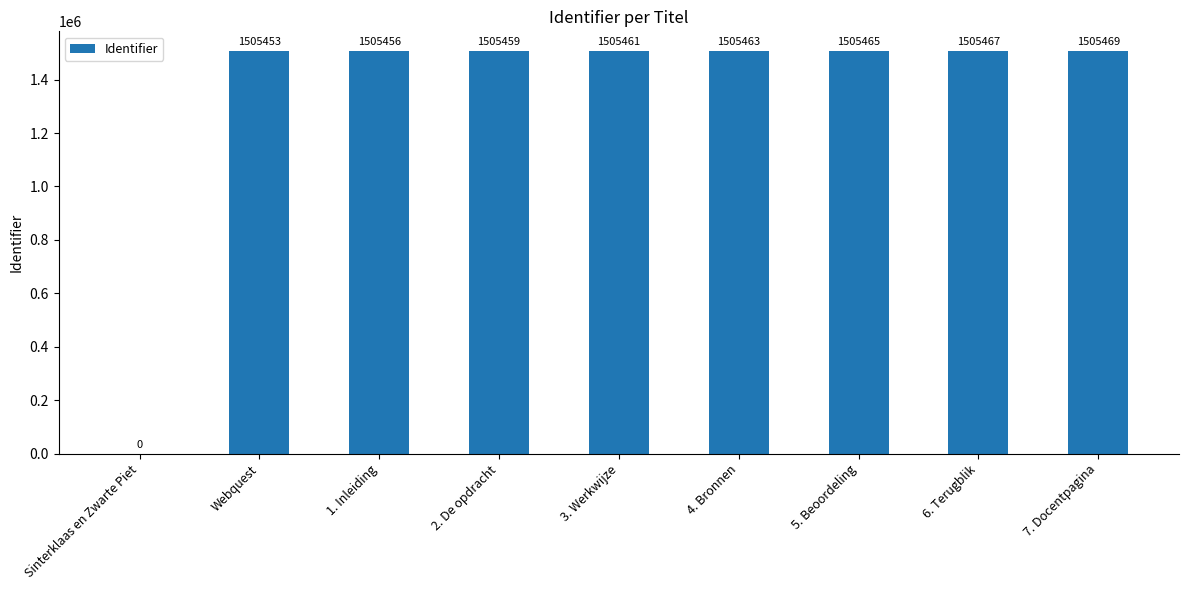

How many values are above zero?

8